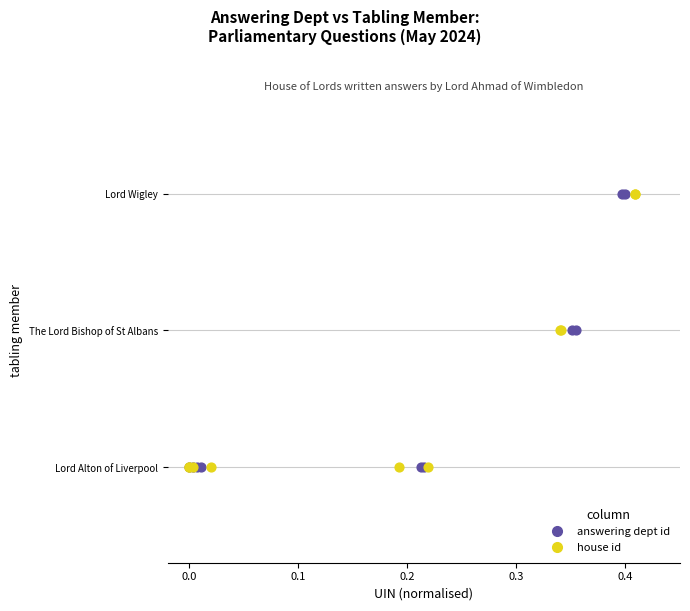

What are all the series names shown in the legend?

answering dept id, house id